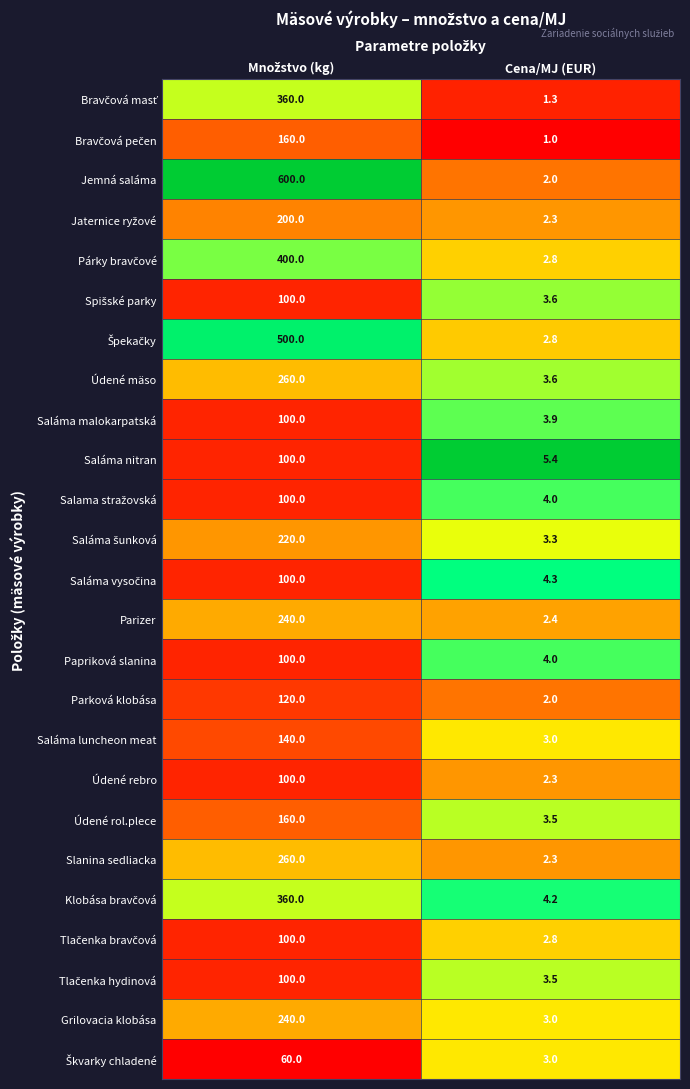

The value of Saláma luncheon meat at Cena/MJ (EUR) is 3.0. True or false?

True